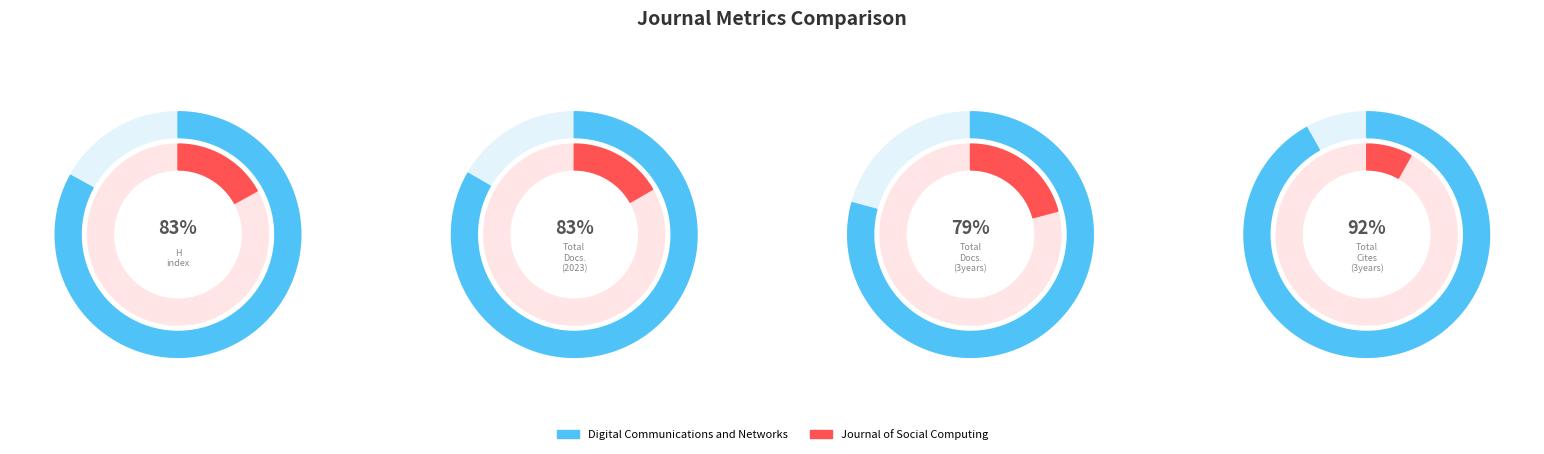

The Journal of Social Computing slice represents 25% of the pie. True or false?

False